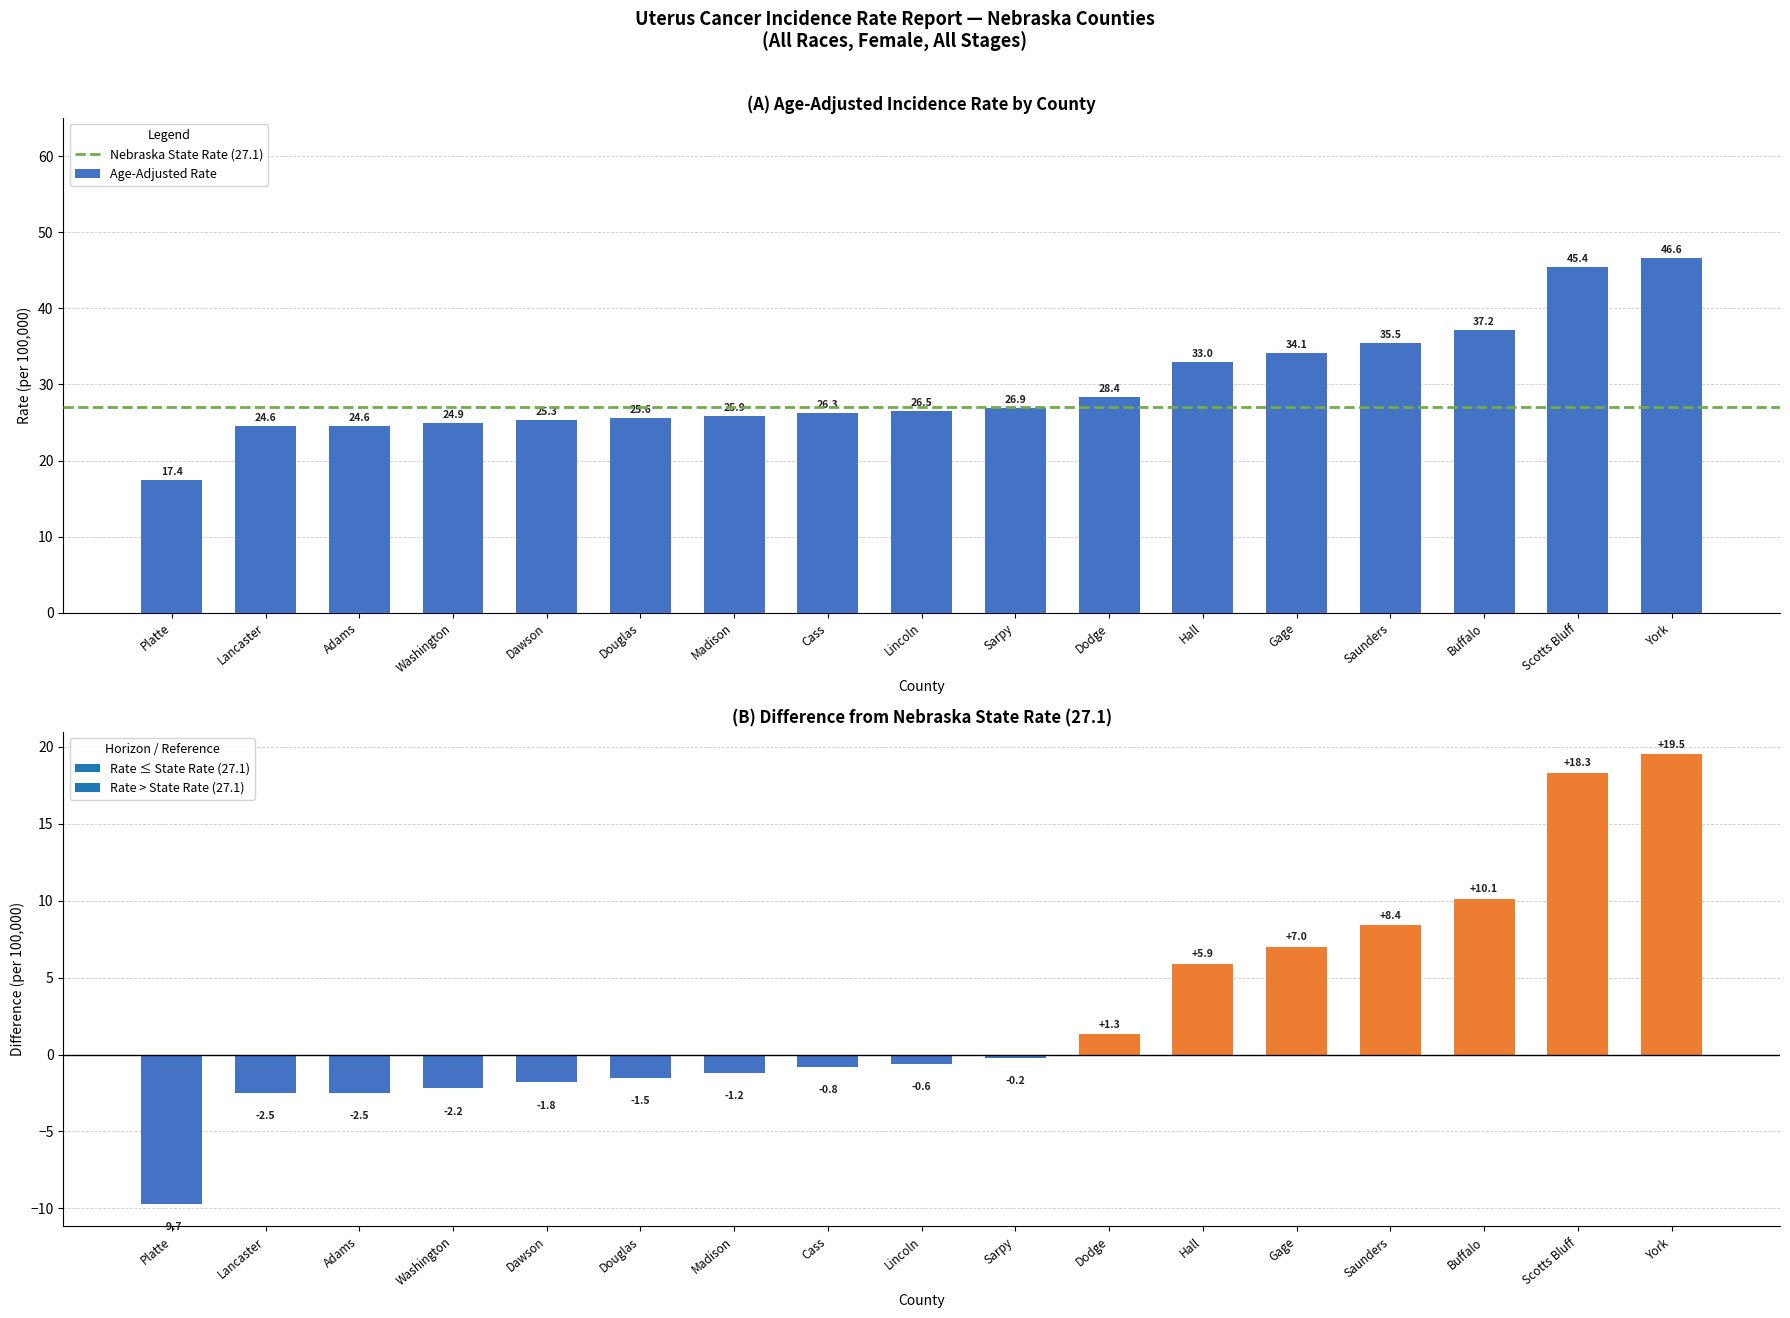

What is the label of the 10th bar from the right?

Cass